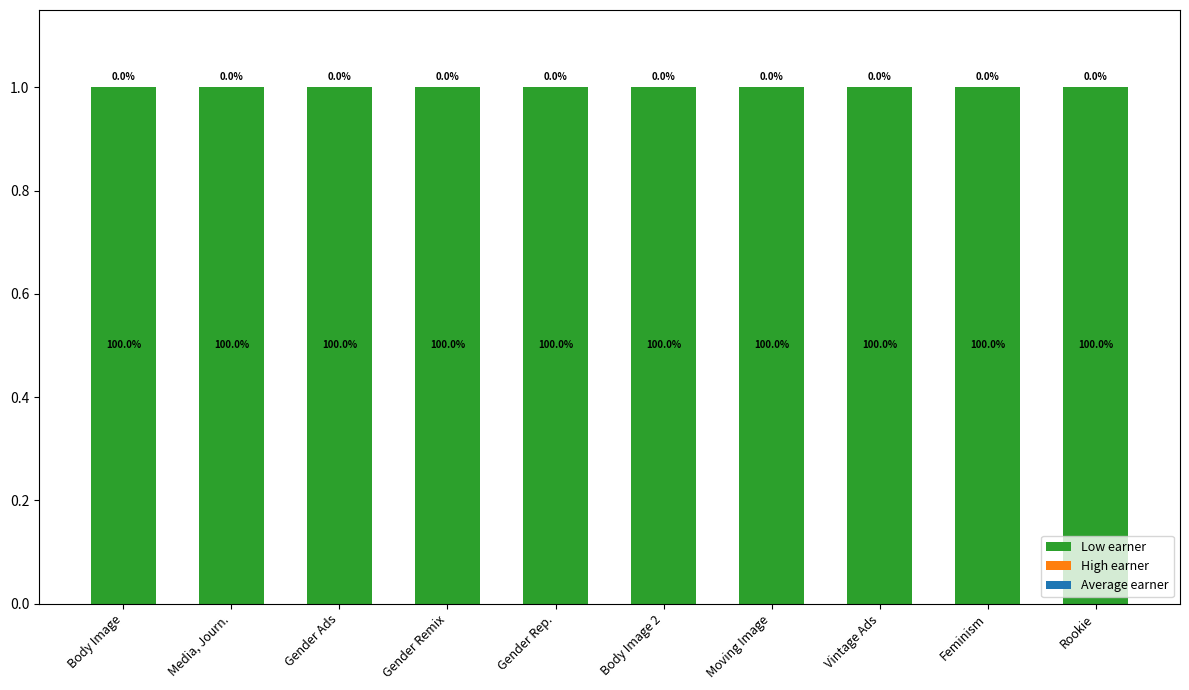

What is the maximum value for Low earner?

1